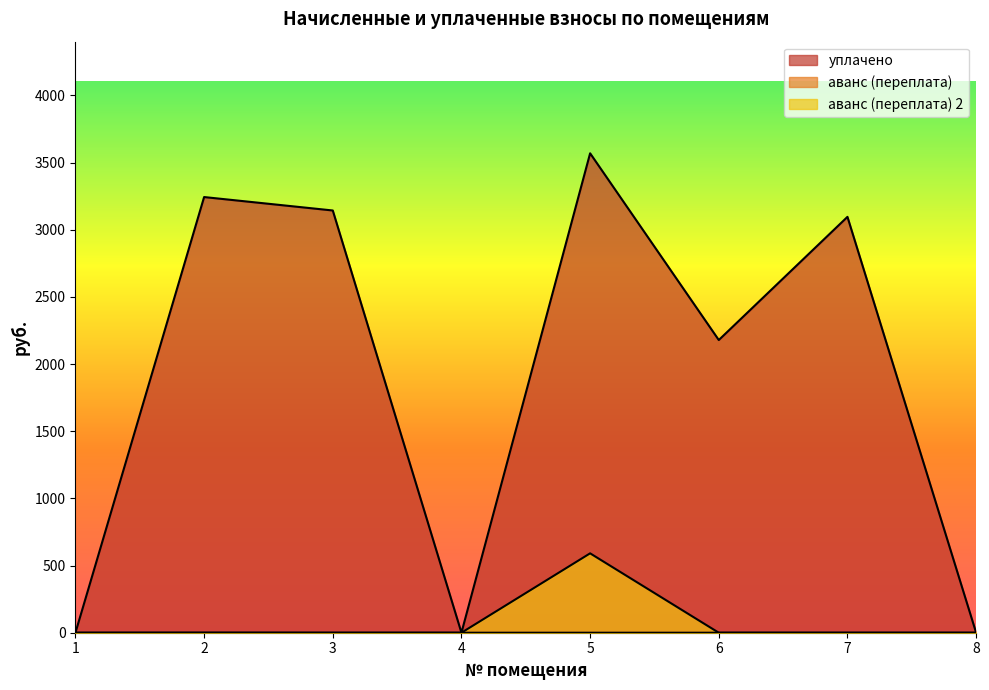

Rank the series at 6 from lowest to highest value.

аванс (переплата), аванс (переплата) 2, уплачено